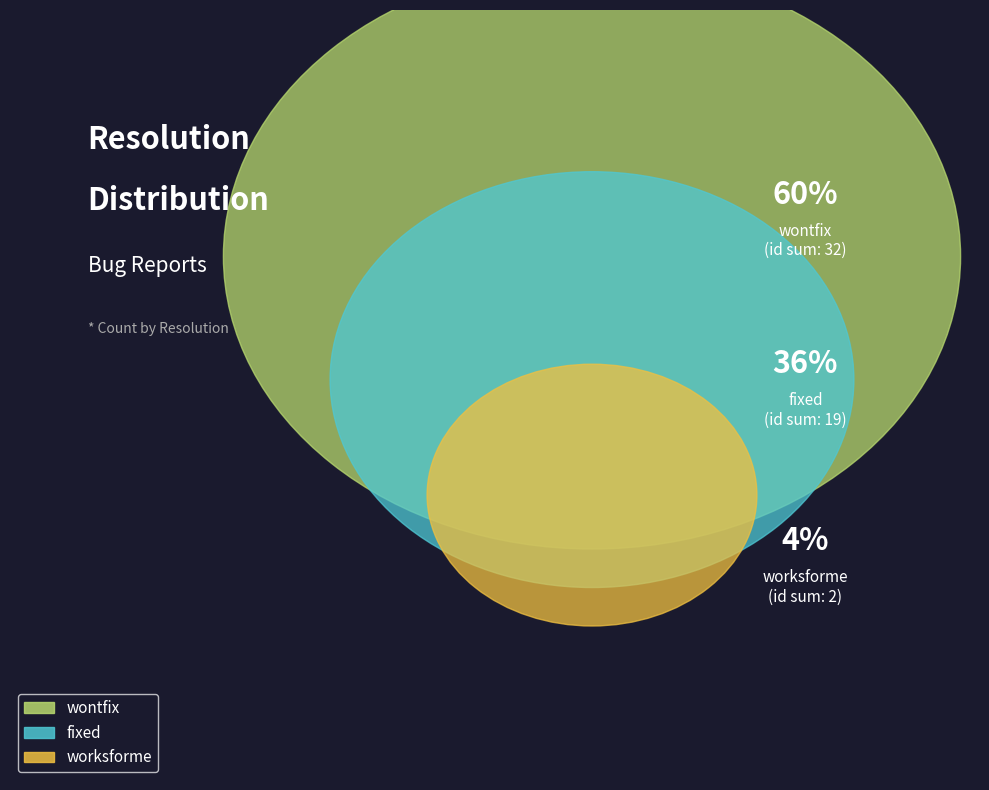

Which slice represents more than half of the pie?

wontfix